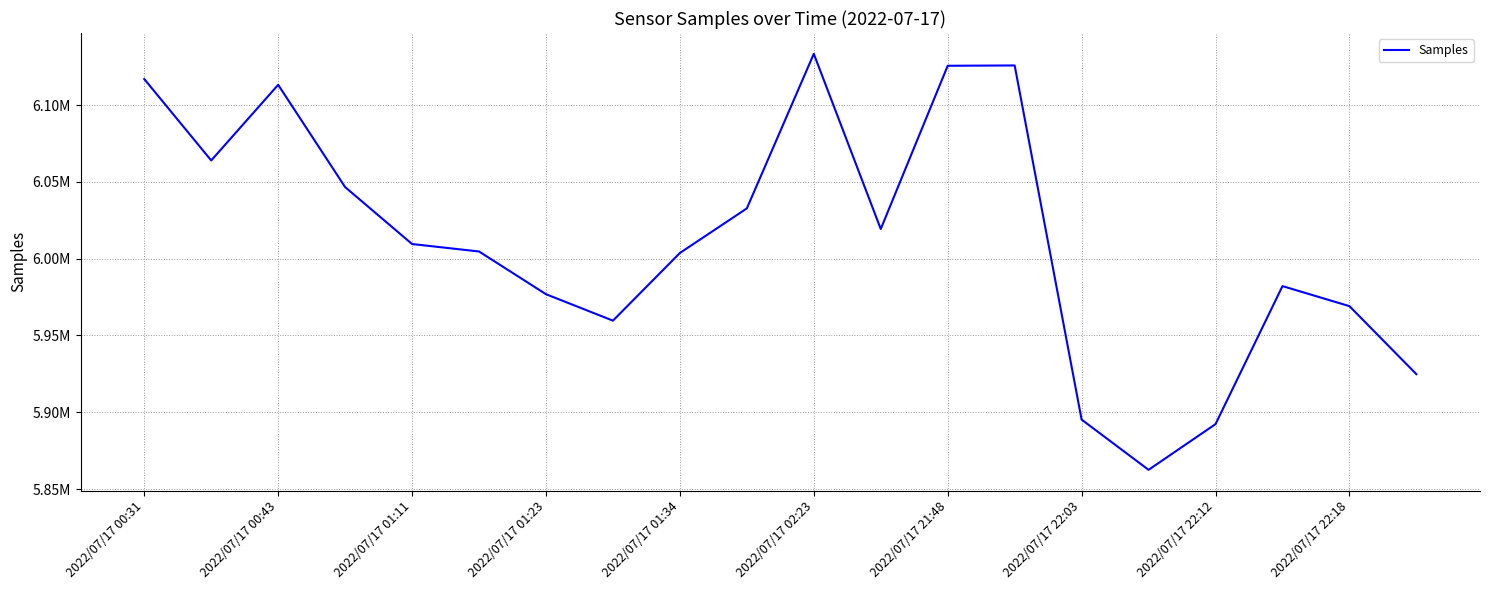

Does the chart have visible grid lines?

Yes